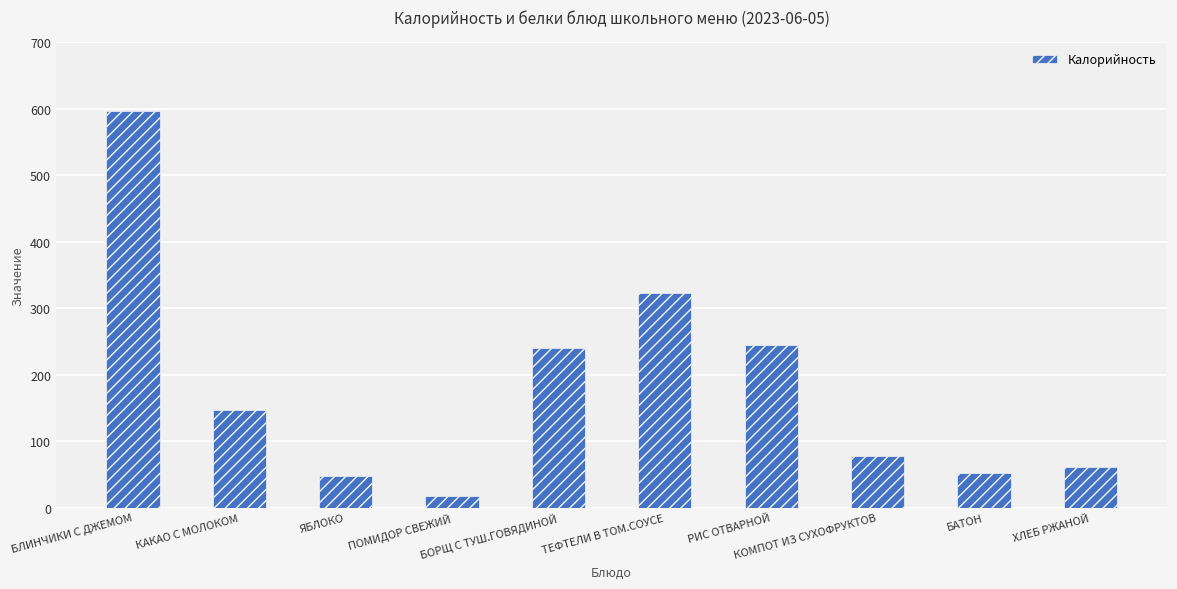

How many categories are shown in the chart?

10